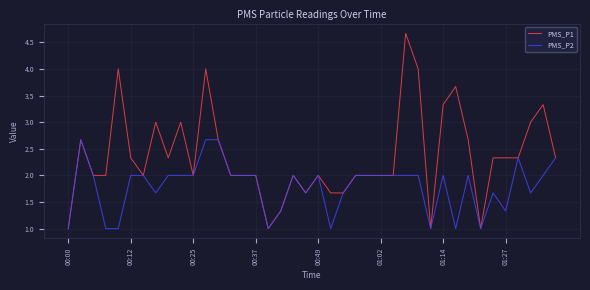

What is the sum of all PMS_P2 values?

71.7